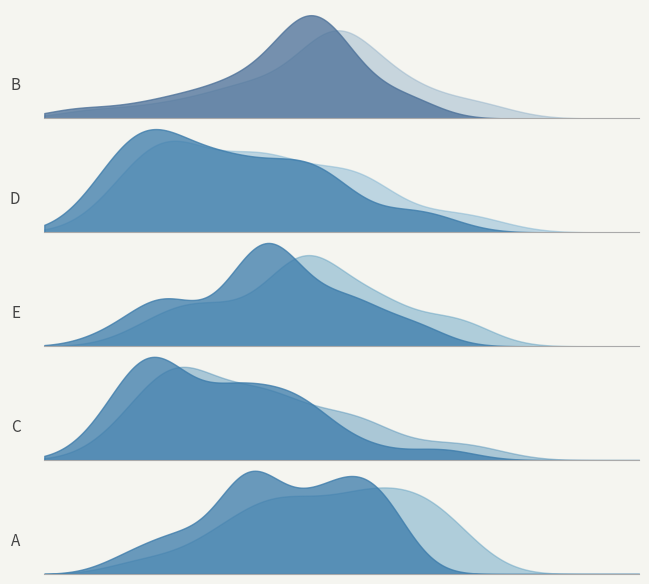

Where is the first local minimum for A?

3